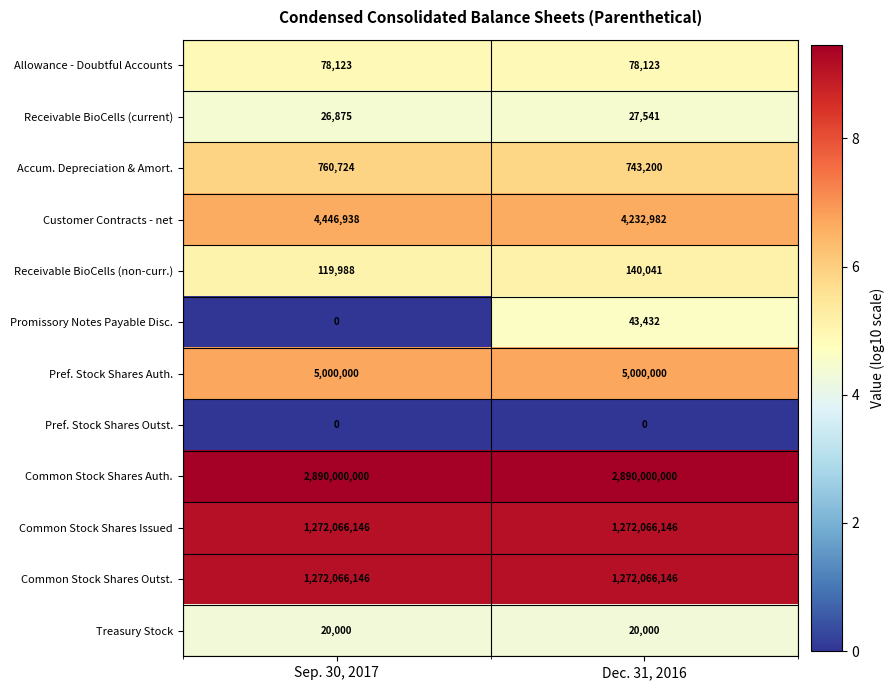

Rank the categories by Accum. Depreciation & Amort. value from lowest to highest.

Dec. 31, 2016, Sep. 30, 2017